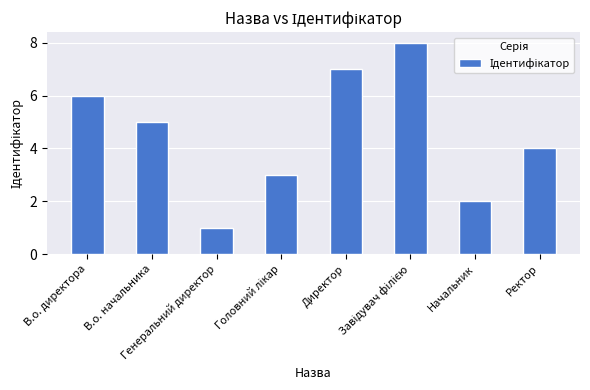

Count the number of categories in the chart.

8